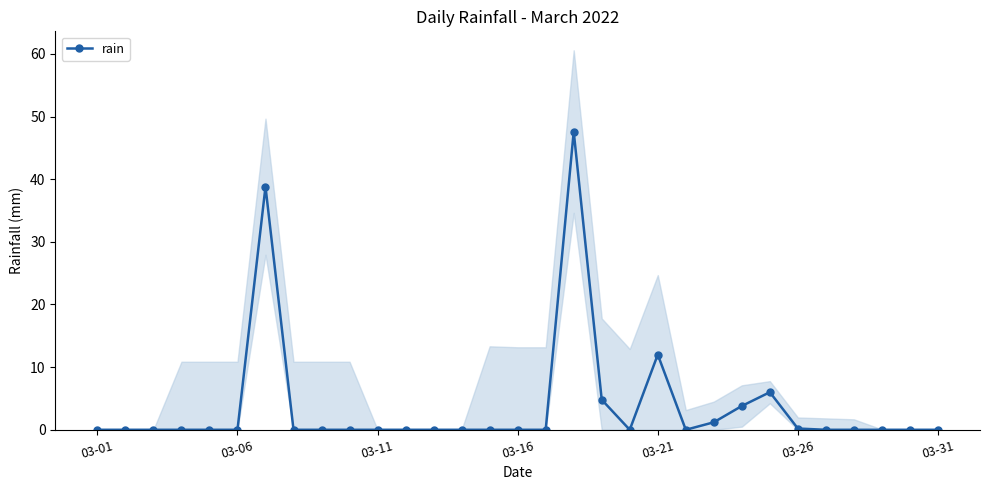

True or false: rain has more than 0 points higher than both neighbors.

True